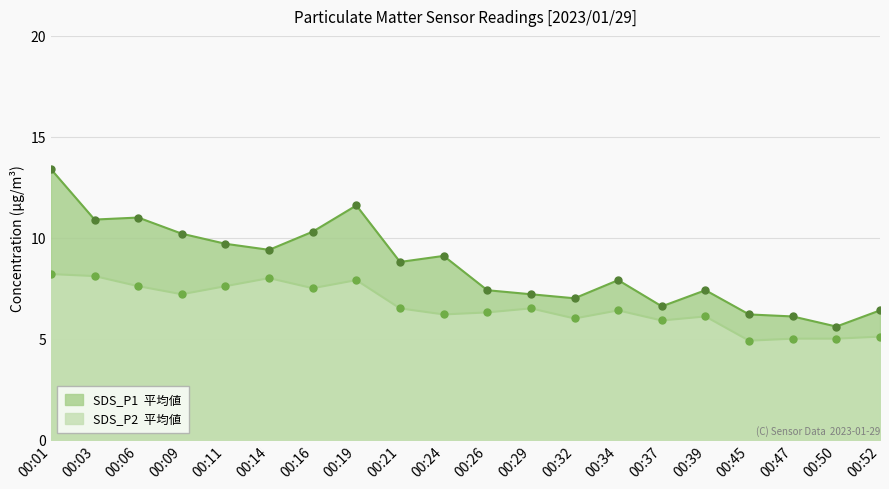

Which series contains the highest Y value?

SDS_P1